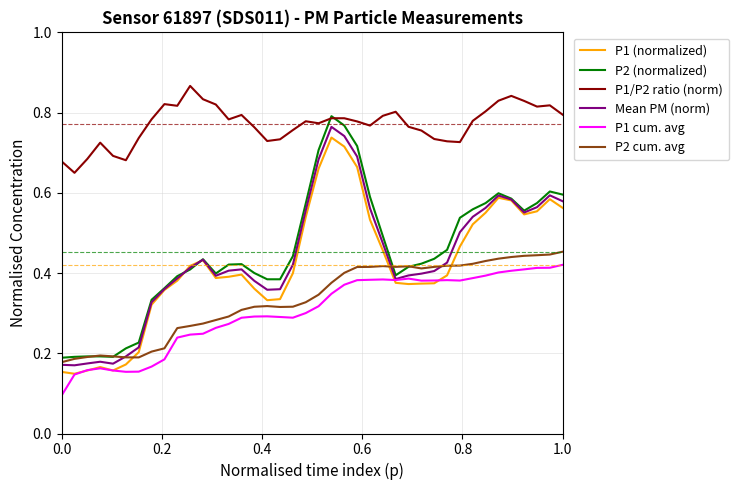

True or false: P2 cum. avg and P1/P2 ratio (norm) intersect in this chart.

False